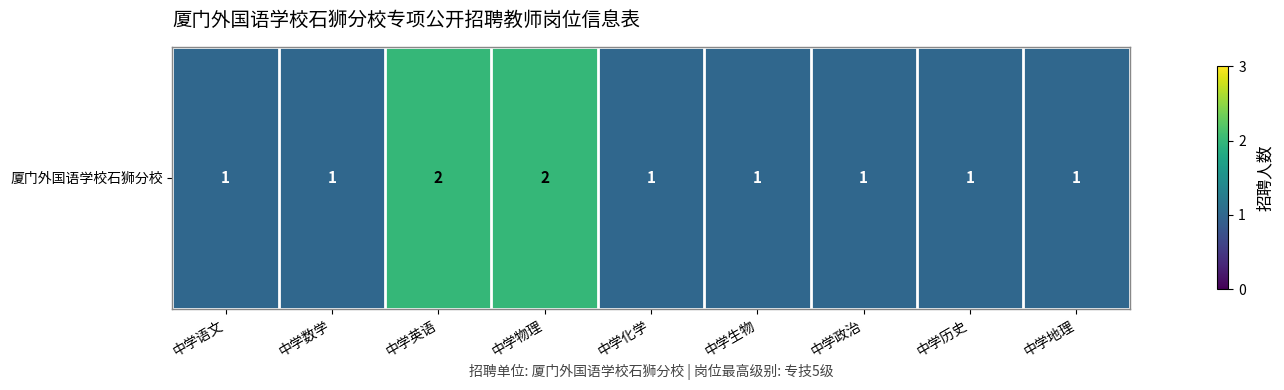

Reading left to right, extract all data points from this chart.

中学语文=1	中学数学=1	中学英语=2	中学物理=2	中学化学=1	中学生物=1	中学政治=1	中学历史=1	中学地理=1